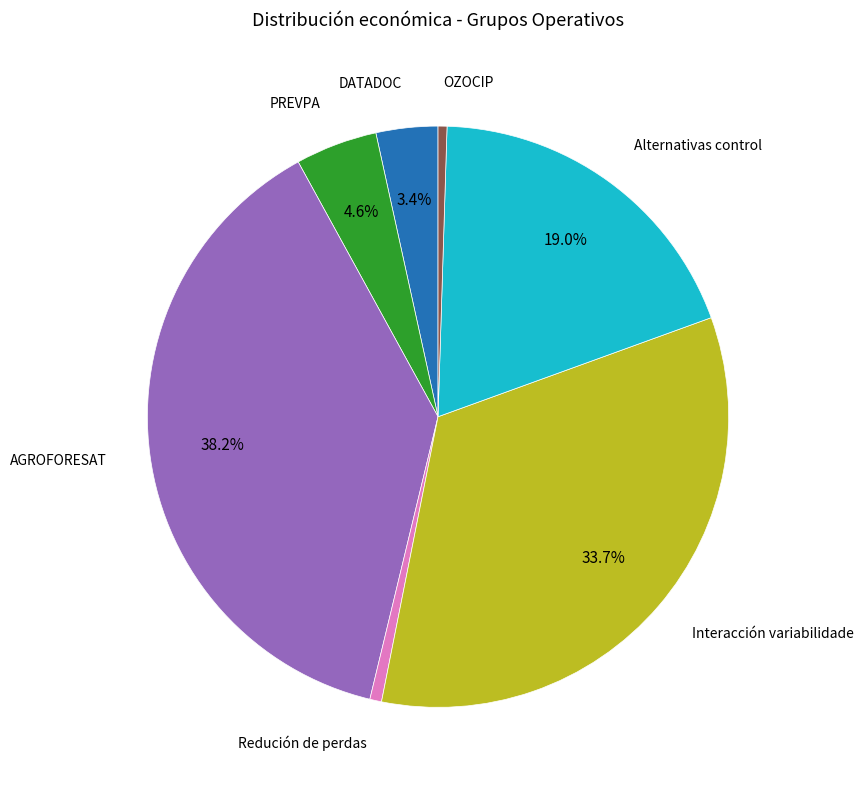

Does any single category account for the majority?

No